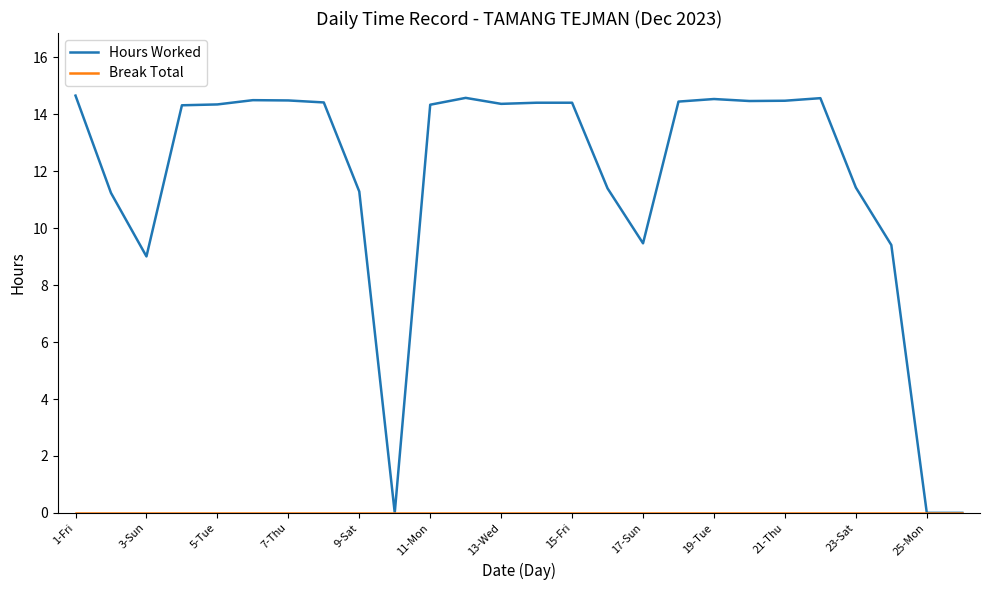

Which series has the largest range (max minus min)?

Hours Worked